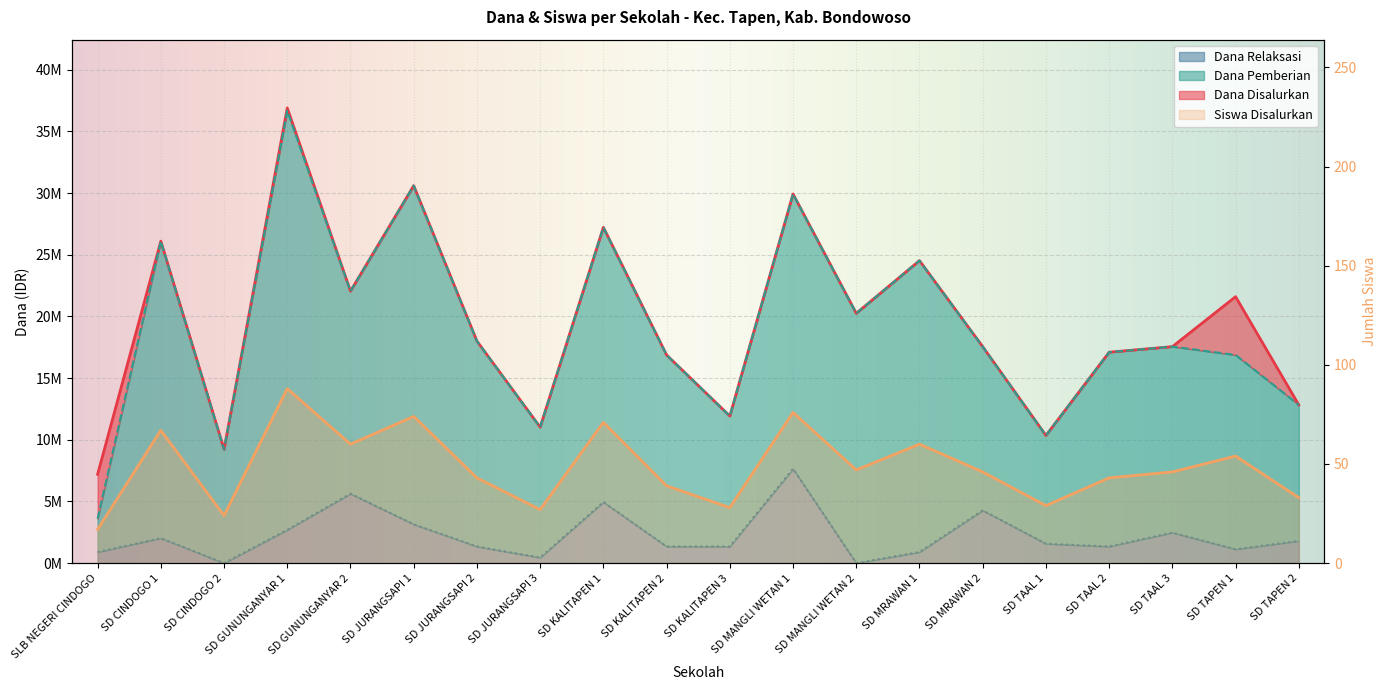

Which category has the highest value in the Dana Relaksasi series?

SD MANGLI WETAN 1